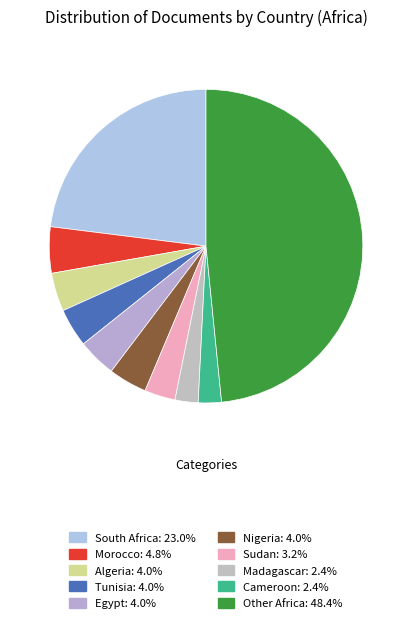

What is the smallest slice in the pie chart?

Madagascar